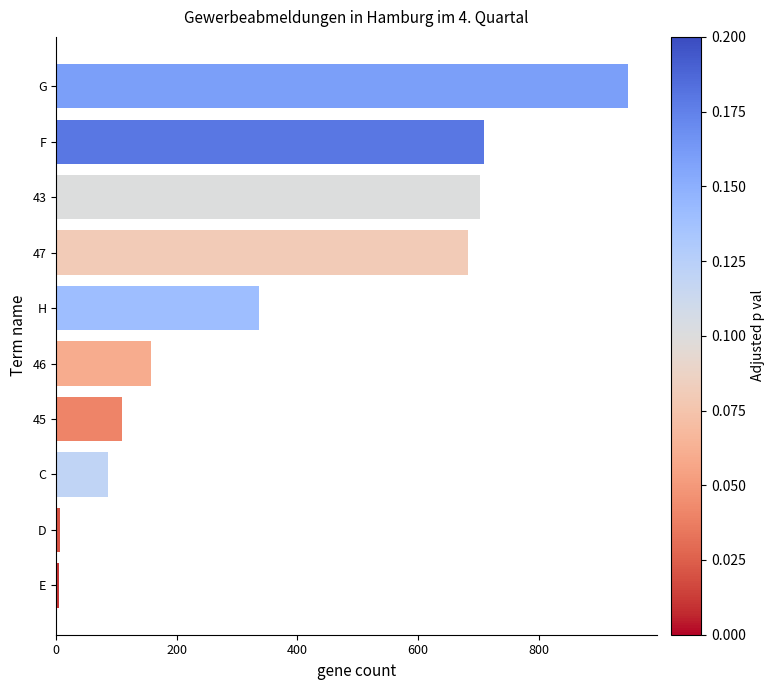

What is the sum of all values?

3743